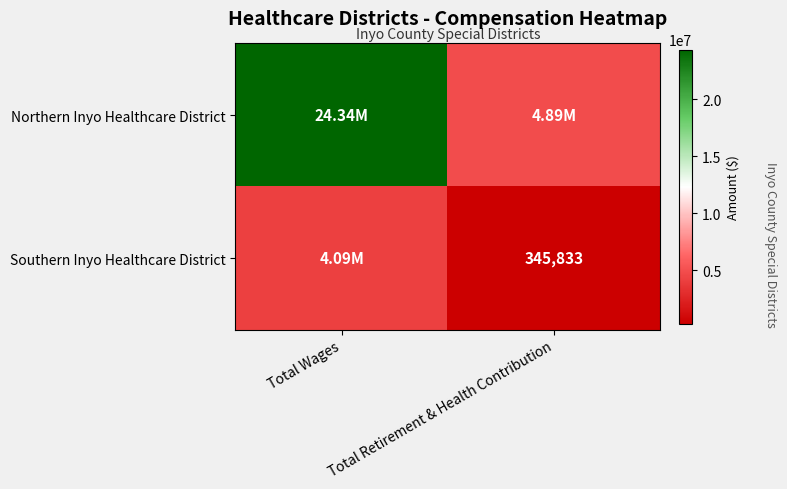

The value of Southern Inyo Healthcare District at Total Retirement & Health Contribution is 82013. True or false?

False